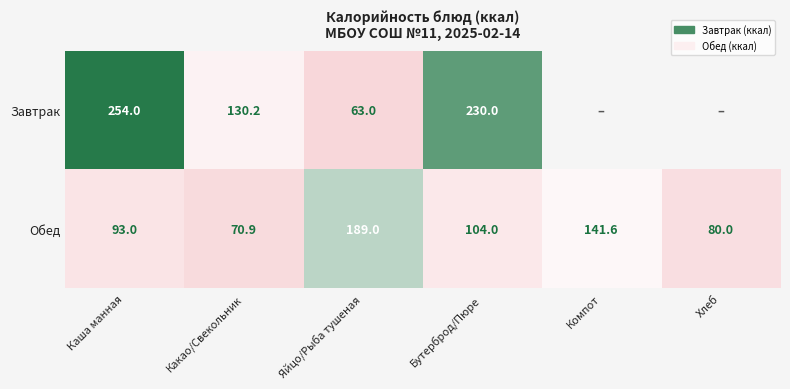

What is the difference between the maximum and second lowest values in the Обед series?

109.0